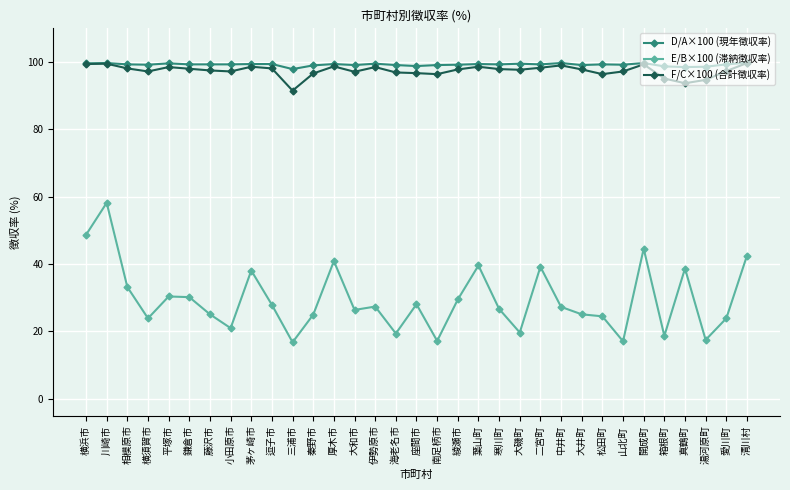

What is the sum of the E/B×100 (滞納徴収率) values at 二宮町 and 逗子市?

67.1